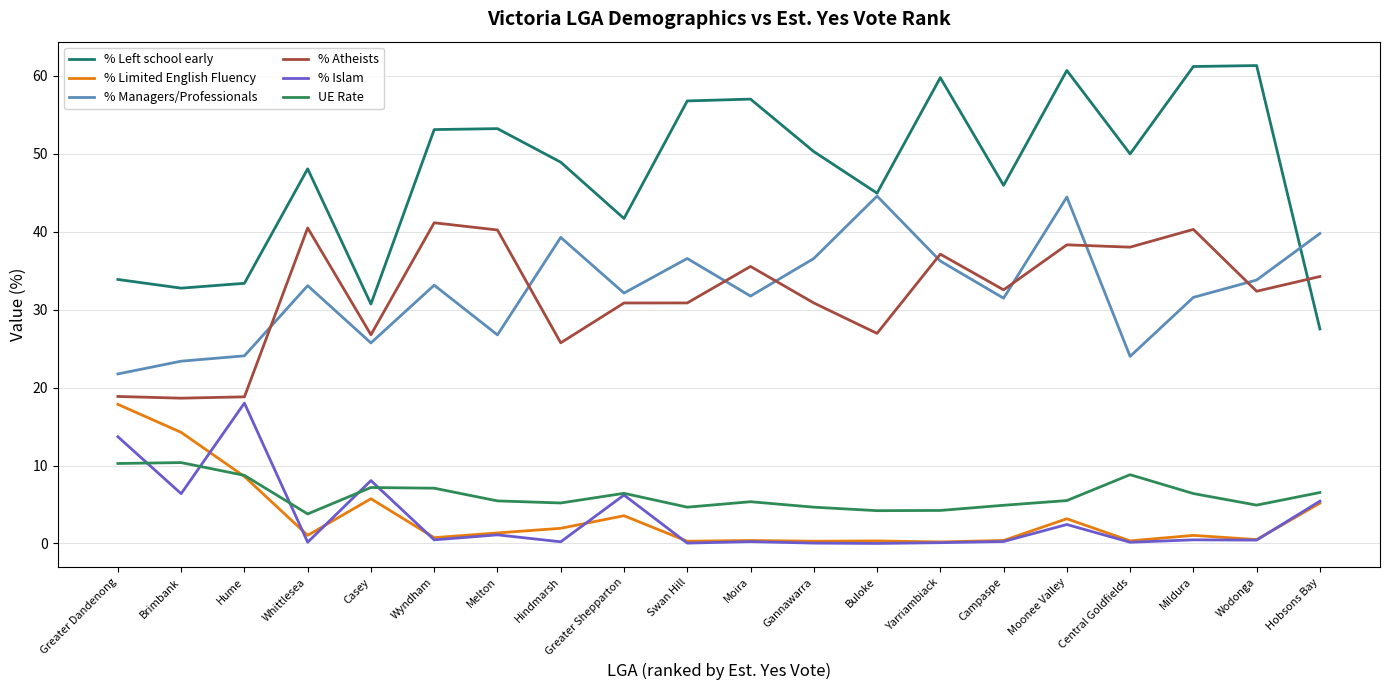

Is this an area chart (filled region under the line)?

No